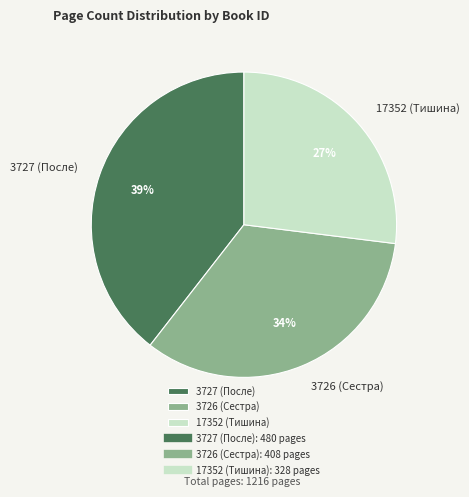

Which has a higher value, 17352 (Тишина) or 3726 (Сестра)?

3726 (Сестра)